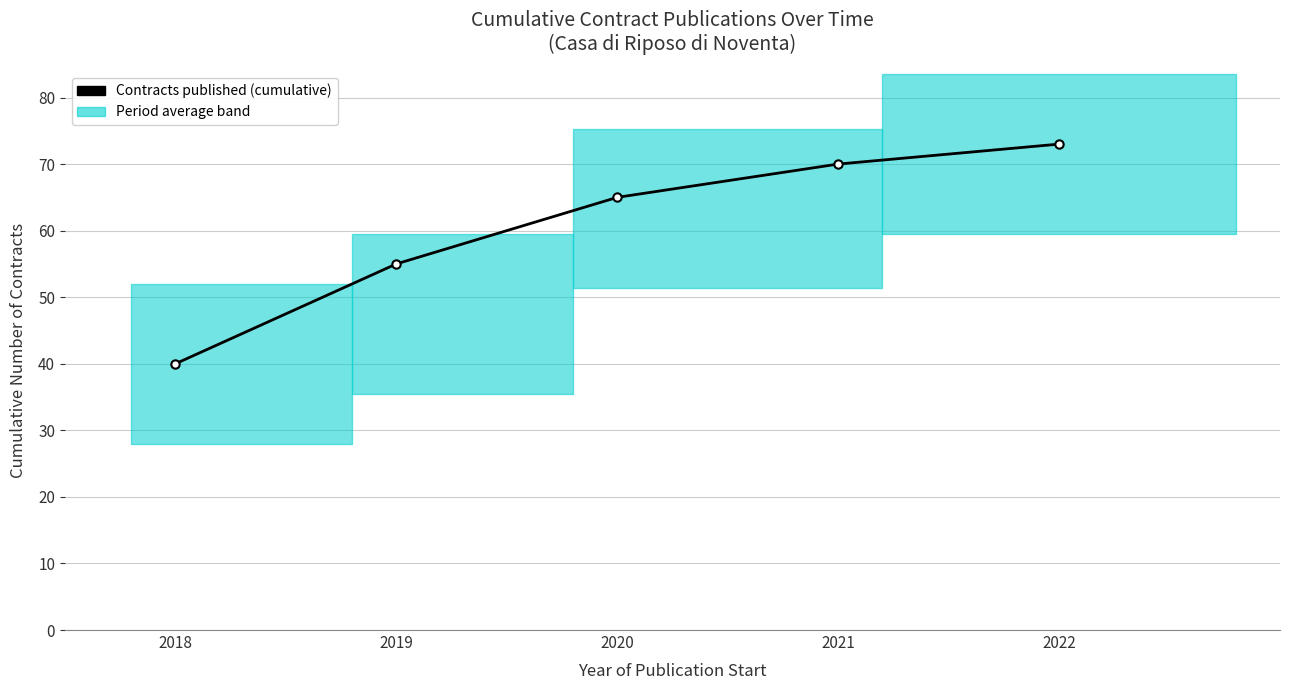

At which label does the data first exceed 65?

2021